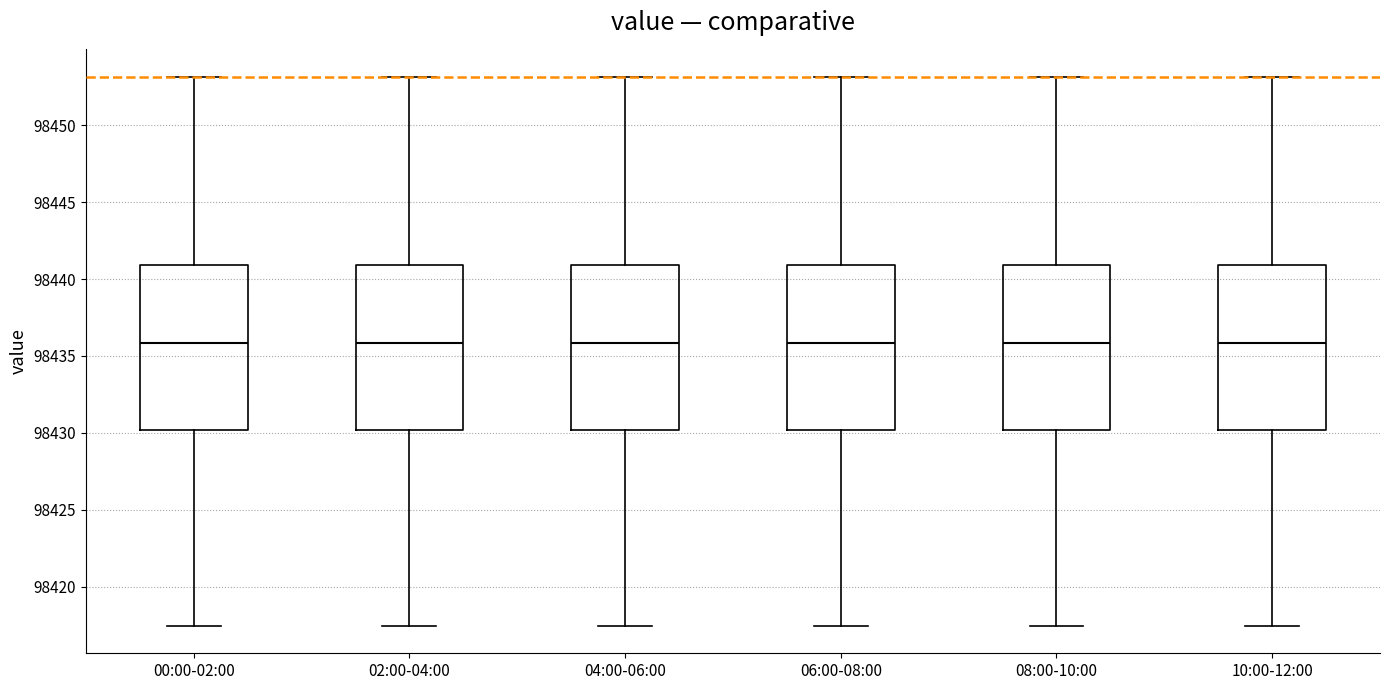

Reading left to right, read every box against the y-axis: the position of its median line, the range the box covers, and the ends of its whiskers. The values are not printed on the chart, so give them approximately, as read against the axis.

00:00-02:00: median 98436.0, box 98430.0 to 98441.0, whiskers 98417.5 to 98453.0
02:00-04:00: median 98436.0, box 98430.0 to 98441.0, whiskers 98417.5 to 98453.0
04:00-06:00: median 98436.0, box 98430.0 to 98441.0, whiskers 98417.5 to 98453.0
06:00-08:00: median 98436.0, box 98430.0 to 98441.0, whiskers 98417.5 to 98453.0
08:00-10:00: median 98436.0, box 98430.0 to 98441.0, whiskers 98417.5 to 98453.0
10:00-12:00: median 98436.0, box 98430.0 to 98441.0, whiskers 98417.5 to 98453.0